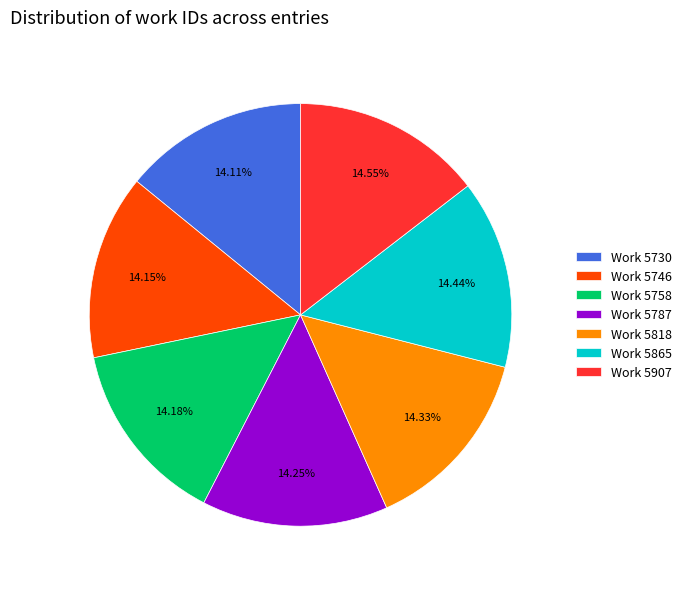

What is the ratio of the value at Work 5907 to the value at Work 5865?

1.0